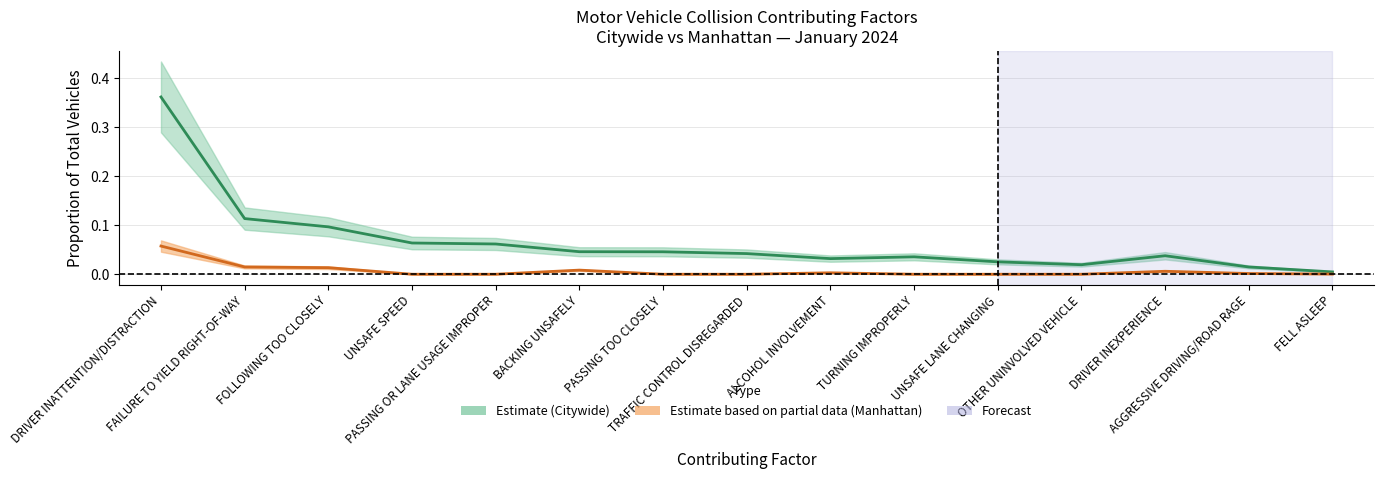

Which series changed the most between FAILURE TO YIELD RIGHT-OF-WAY and PASSING TOO CLOSELY?

CITYWIDE